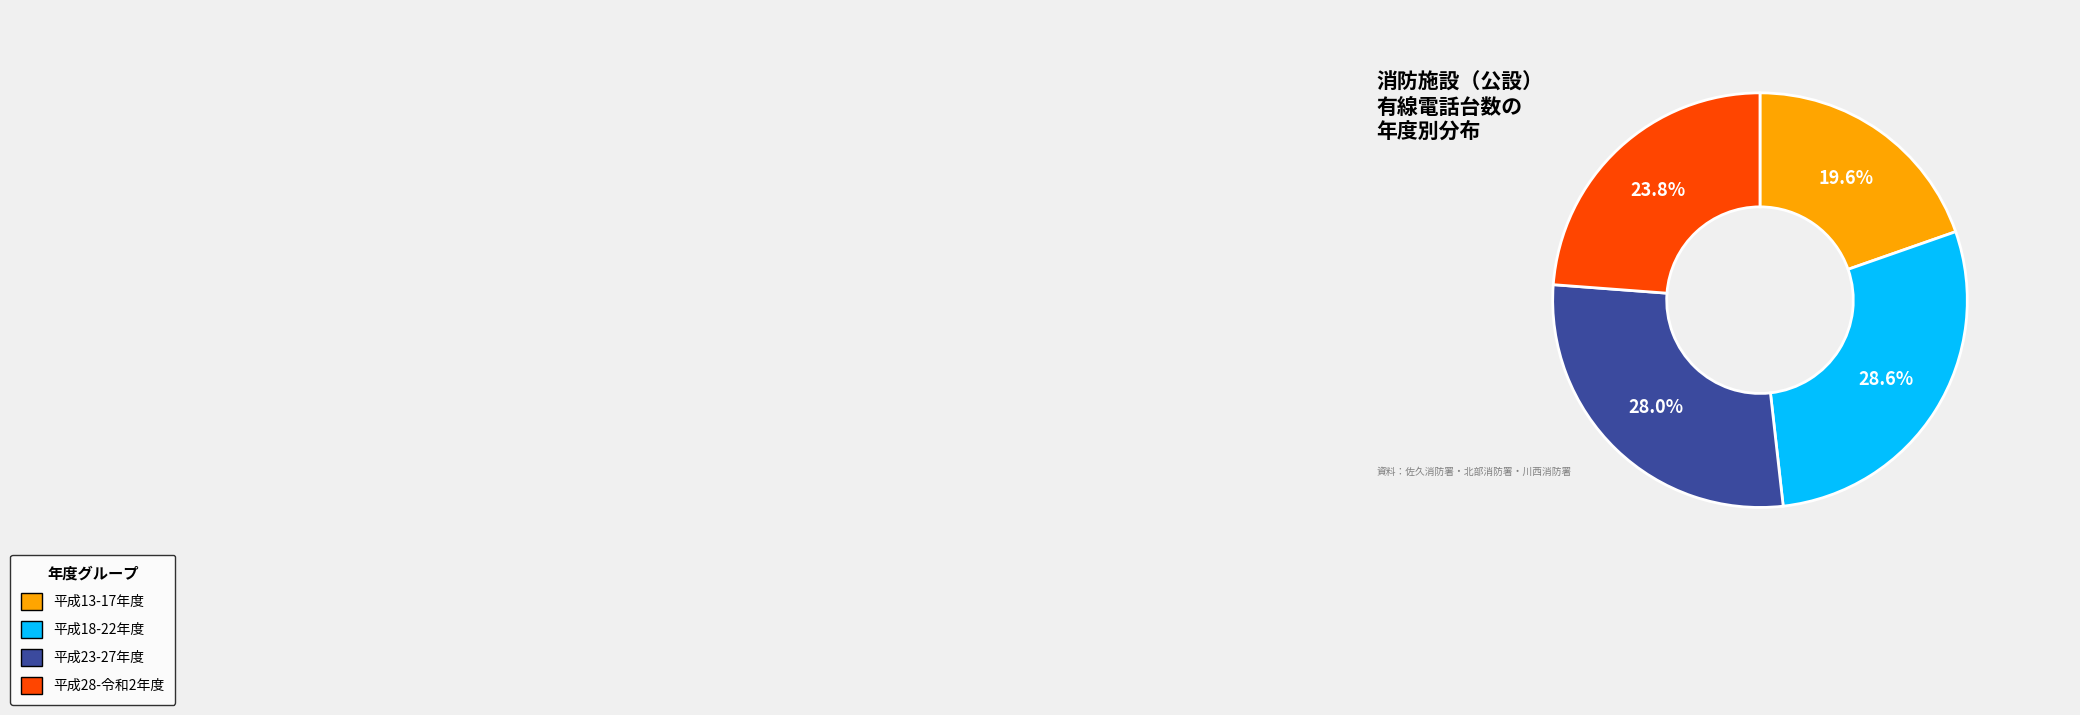

How many slices are in this pie chart?

4